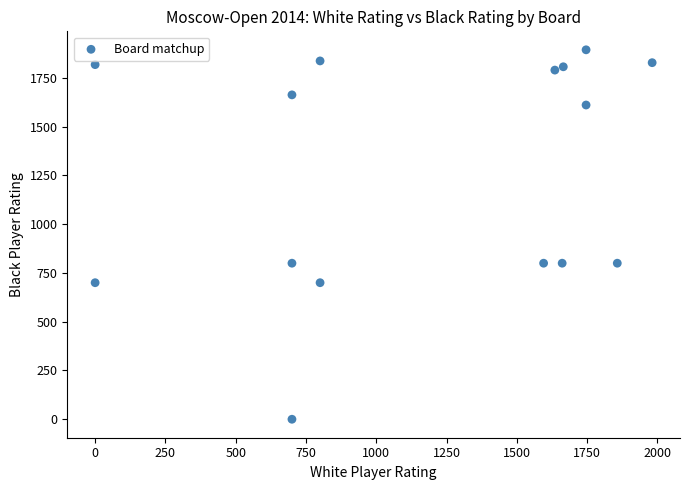

What is the range of X values (max minus min)?

1981